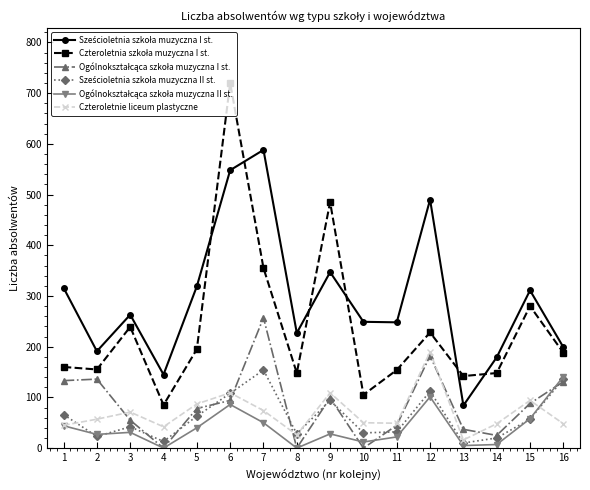

How many interior local peaks does the Czteroletnie liceum plastyczne series have?

5